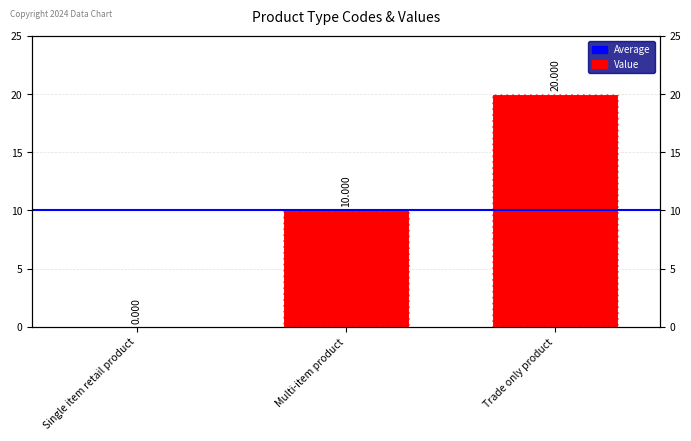

The chart shows a value of 20 at Trade only product. True or false?

True